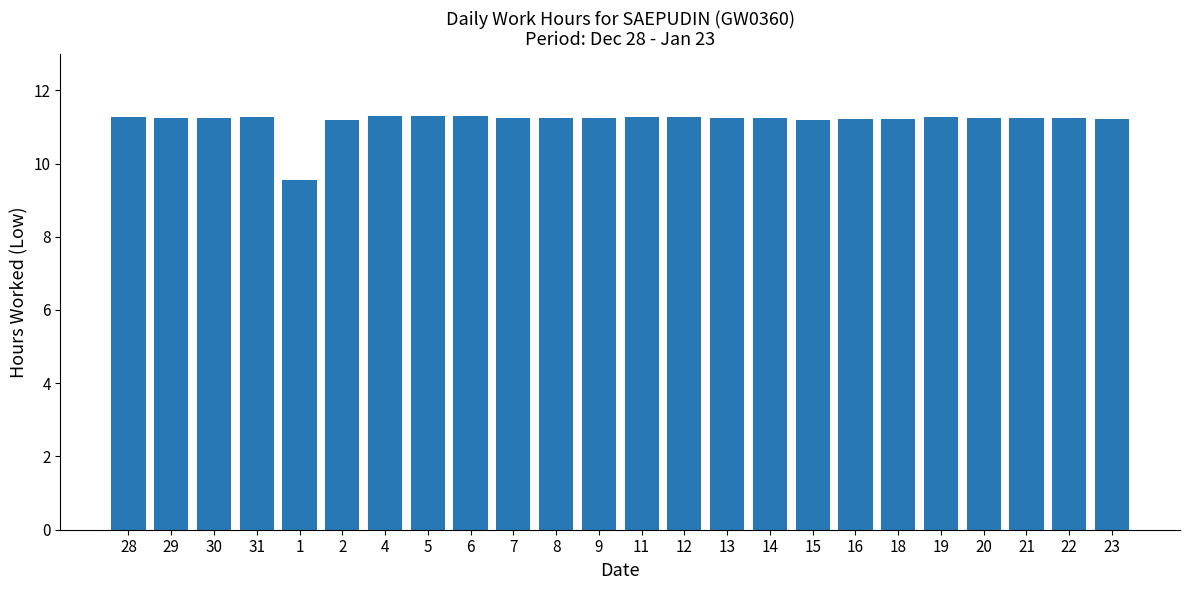

True or false: the data shows 3.2 at 13.

False